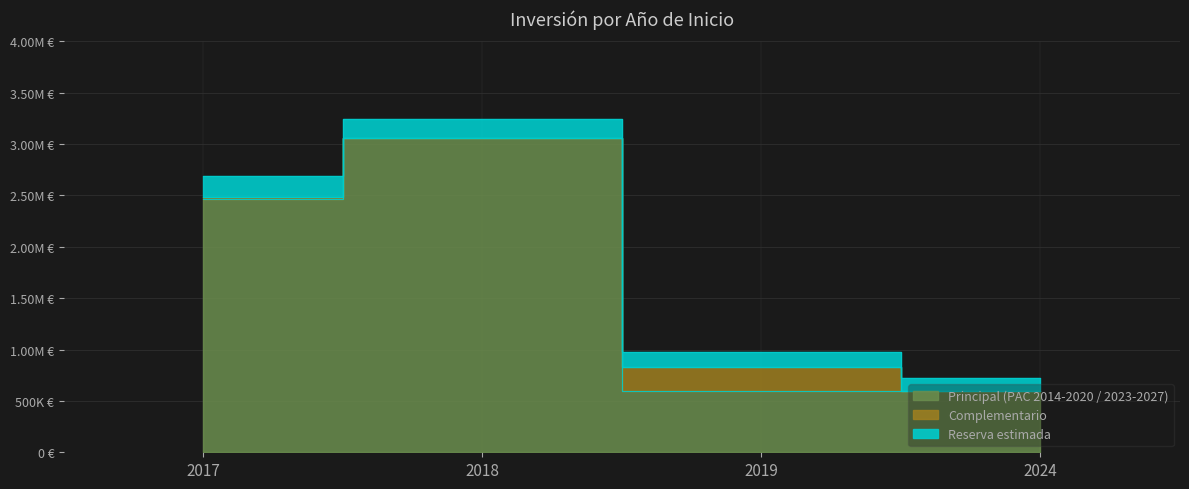

Which has a higher value, 2018 or 2017?

2018